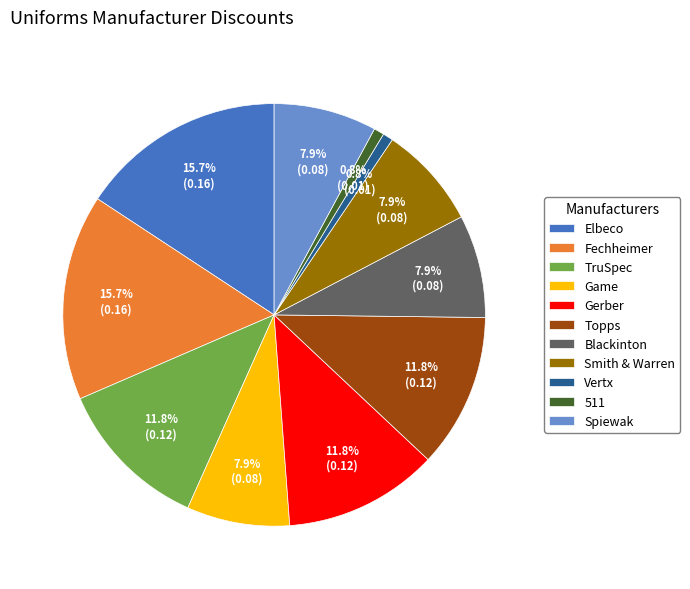

How many segments does this pie chart have?

11